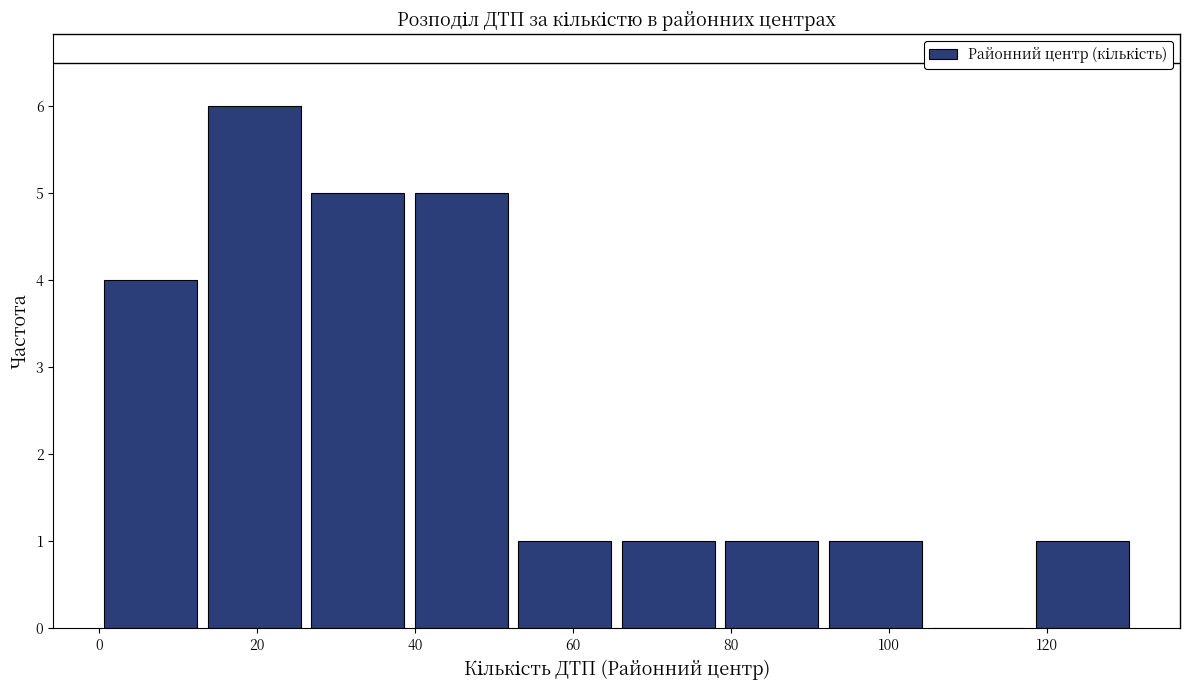

Reading left to right, list every bar in this chart as the range it spans on the x-axis followed by its height. Neither the bar edges nor the heights are printed on the chart, so give them approximately, as read against the axes.

0 to 14: 4
14 to 26: 6
26 to 40: 5
40 to 52: 5
52 to 66: 1
66 to 78: 1
78 to 92: 1
92 to 104: 1
104 to 118: 0
118 to 132: 1